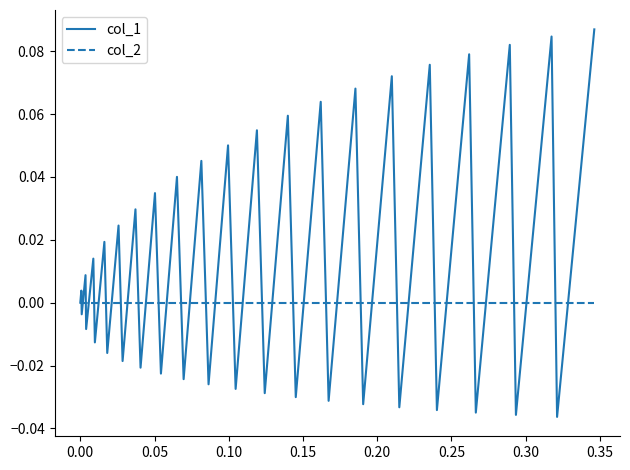

Rank the series by their maximum value, from lowest to highest.

col_2, col_1